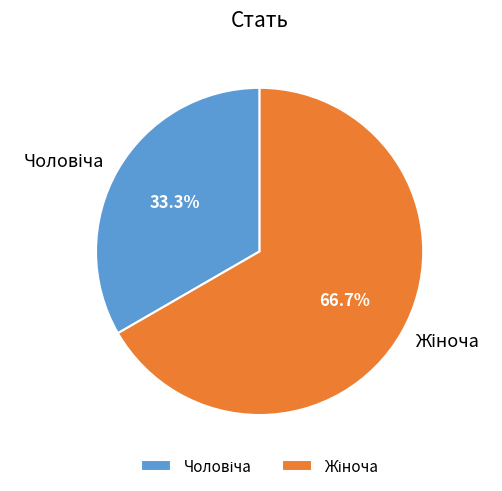

Is there any slice that represents more than half of the pie?

Yes